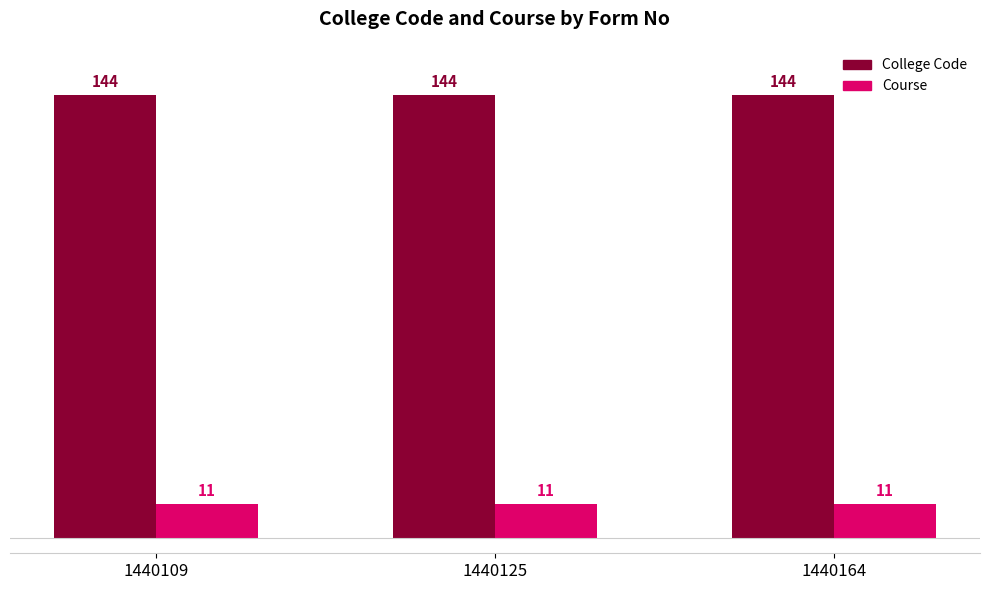

Does the chart contain stacked bars?

No